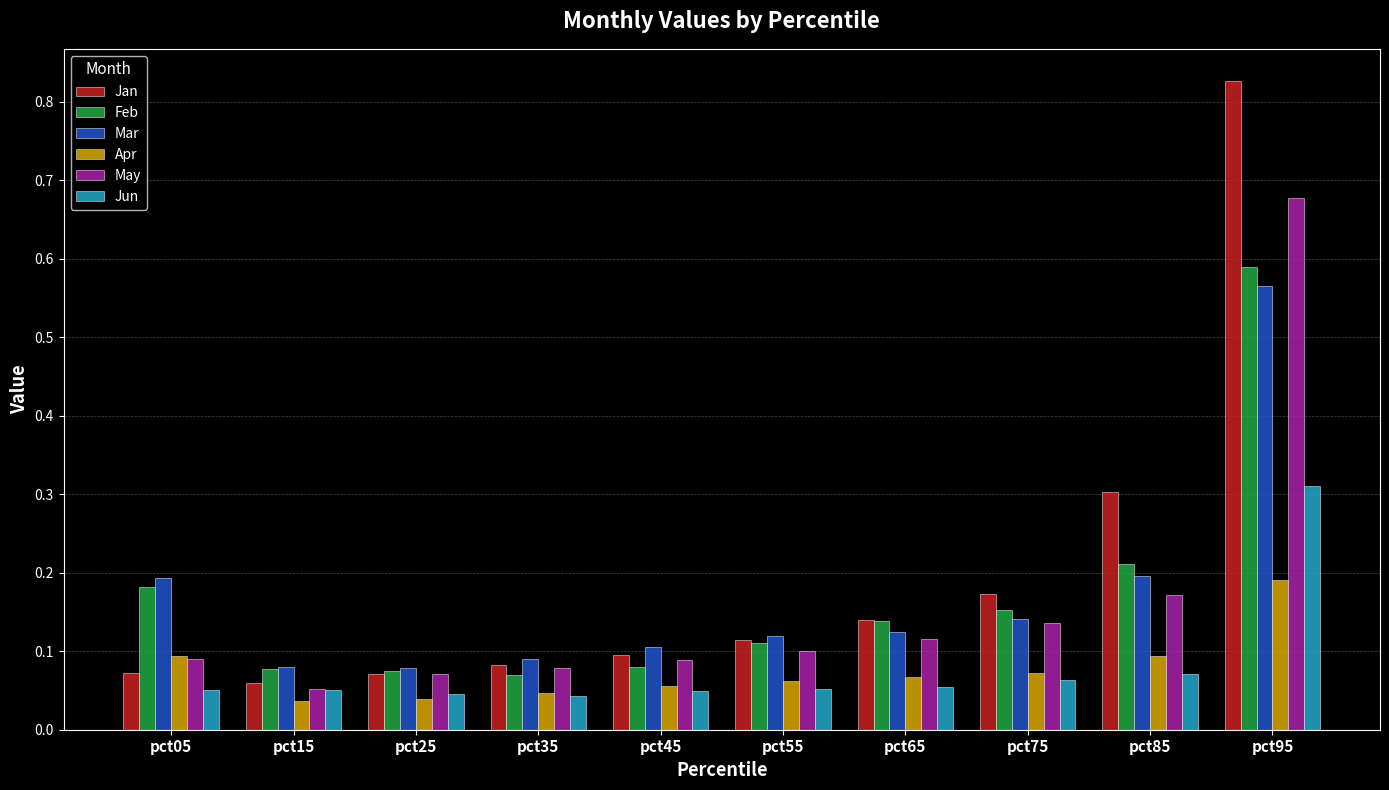

Is it true that Jun equals 0.0 at pct55?

False